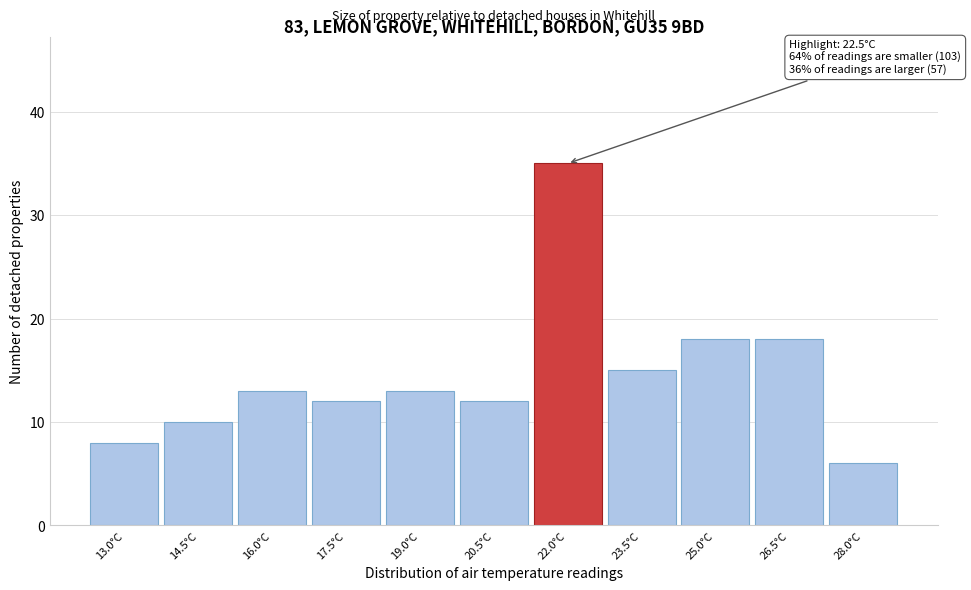

Reading left to right, what are all the values shown in this chart?

13.0°C=8	14.5°C=10	16.0°C=13	17.5°C=12	19.0°C=13	20.5°C=12	22.0°C=35	23.5°C=15	25.0°C=18	26.5°C=18	28.0°C=6